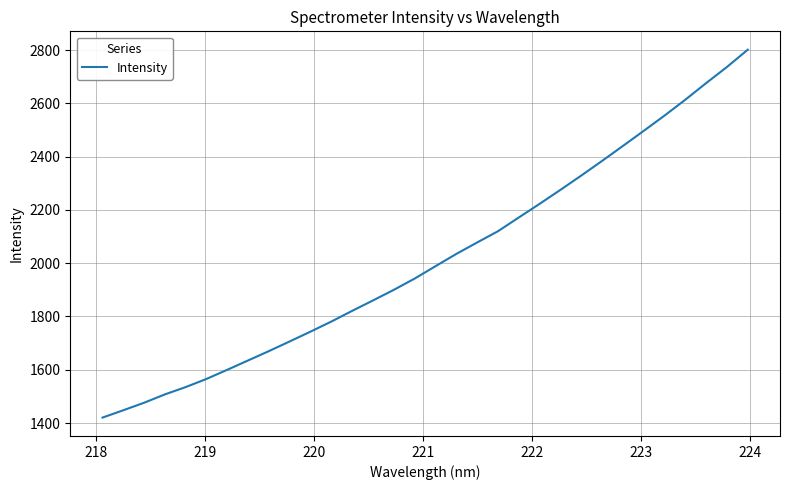

What is the smallest value displayed?

1420.5